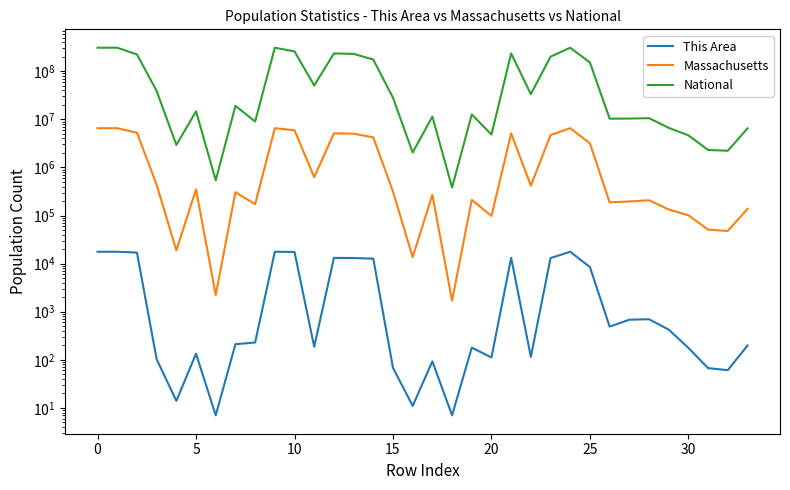

True or false: National has a value of 28088003 at 15.

True